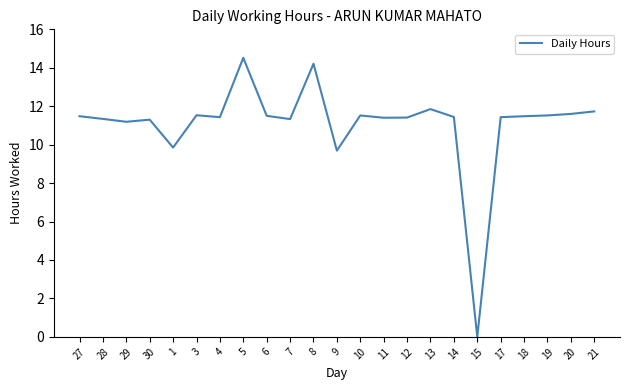

What is the sum of the values at 20 and 3?

23.1